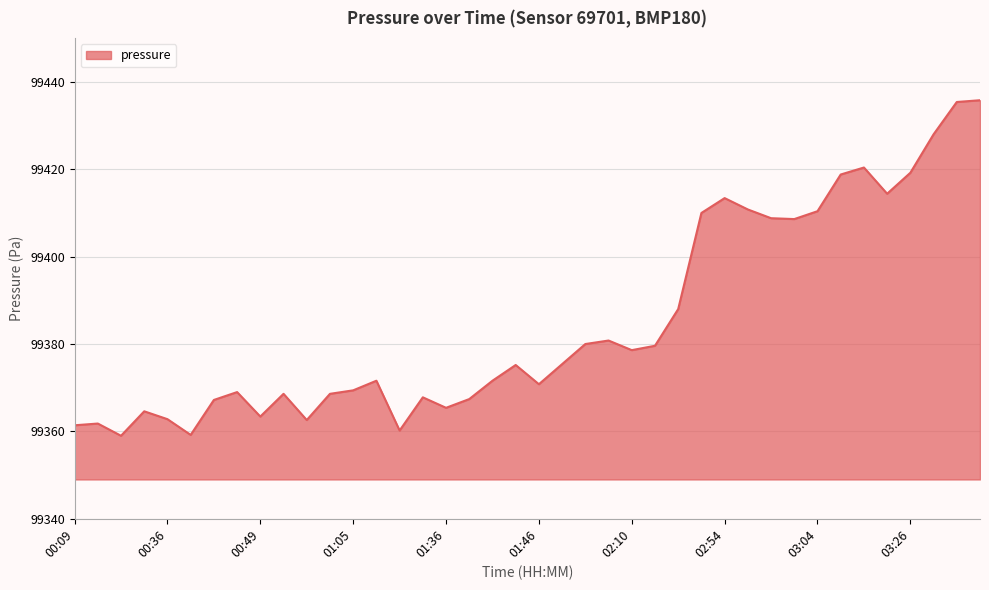

What is the difference between the maximum and minimum values?

76.8